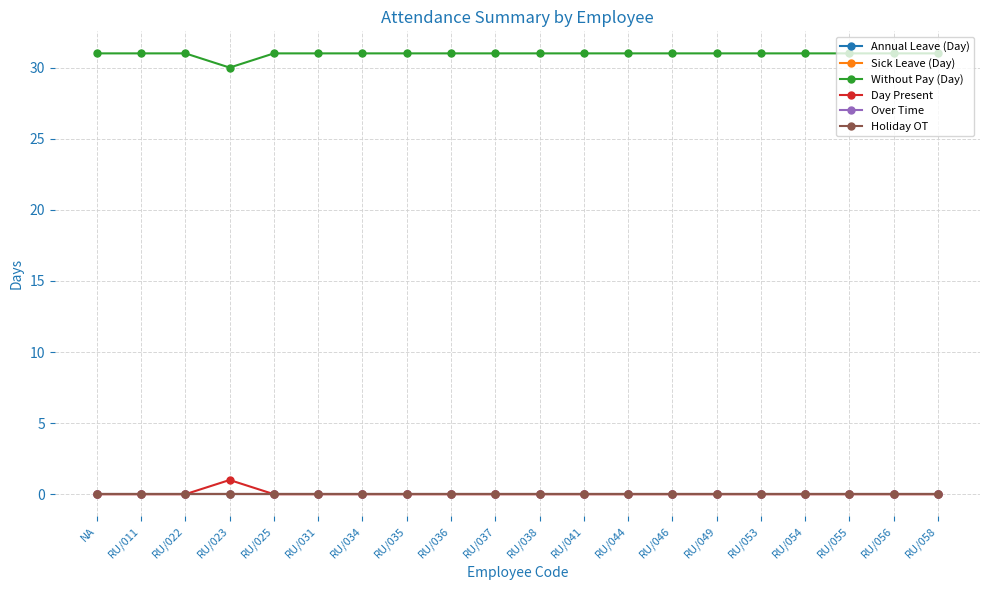

Which category has the highest value in the Holiday OT series?

NA